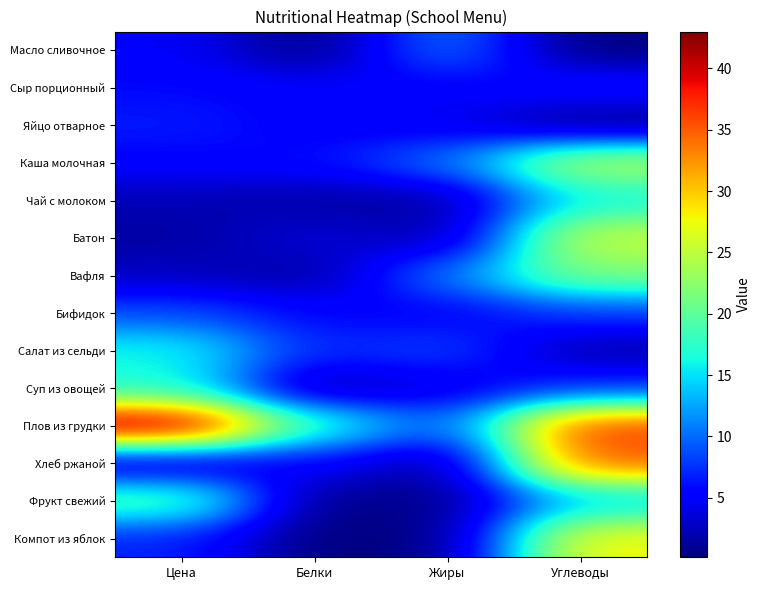

What is the total value across all series at Углеводы?

225.0